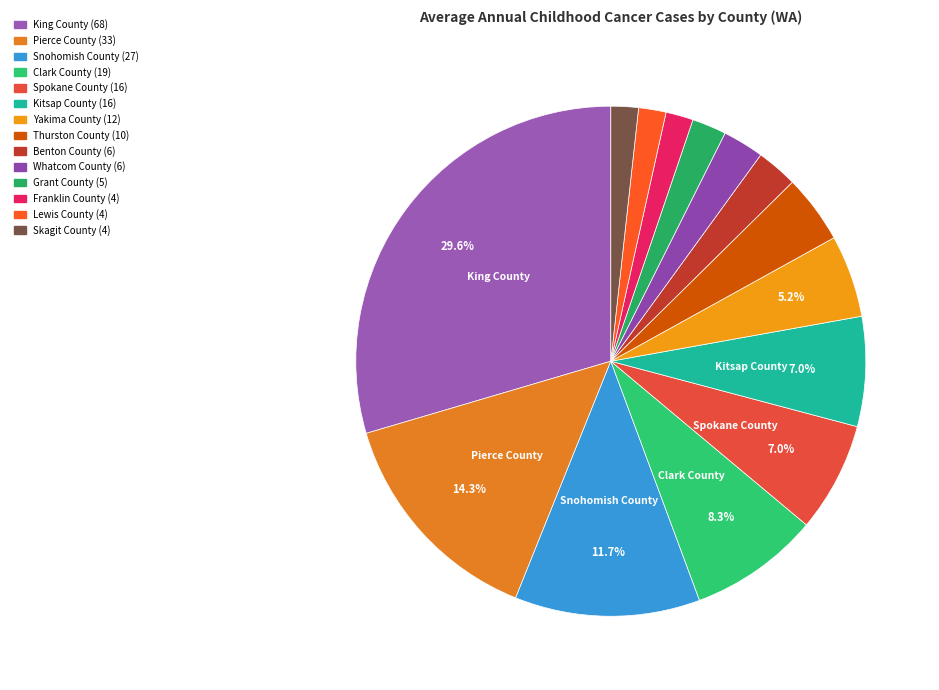

Which category has the smallest portion of the pie?

Franklin County